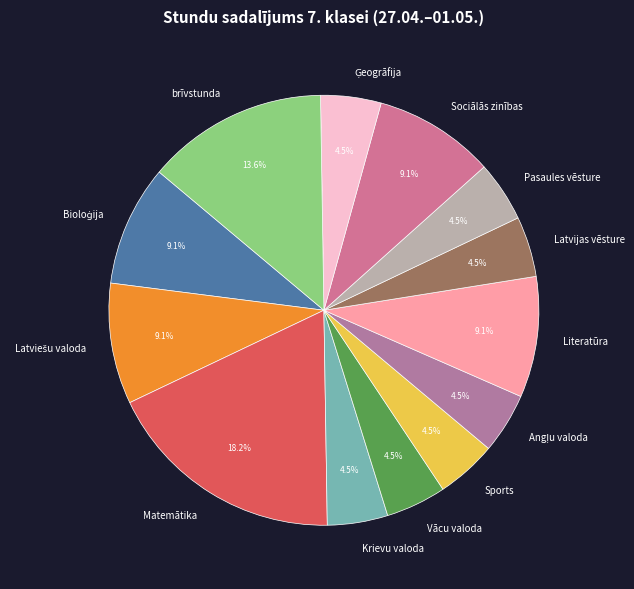

Is there any slice that represents more than half of the pie?

No